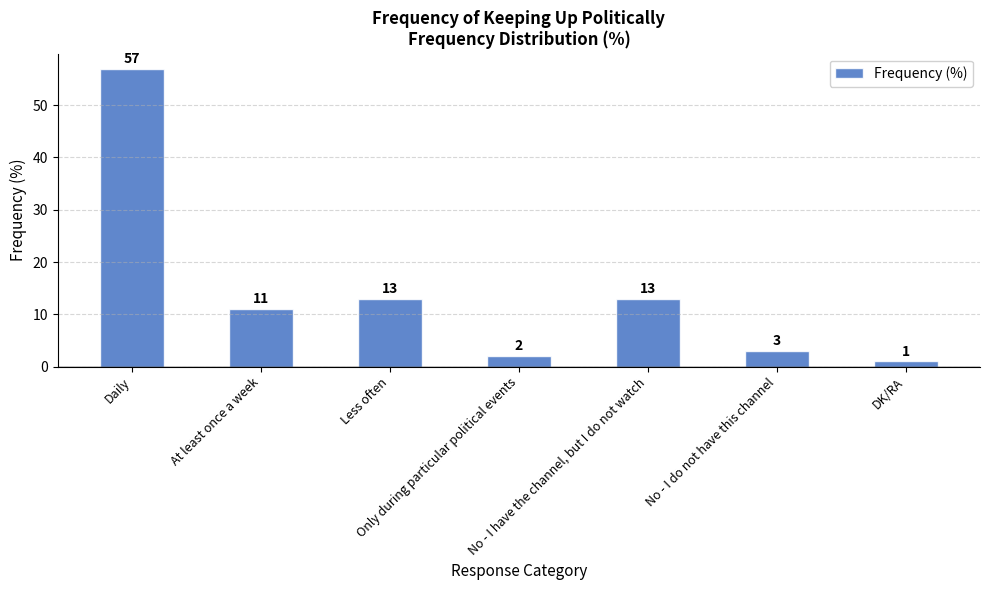

What is the difference between the maximum and minimum values?

56